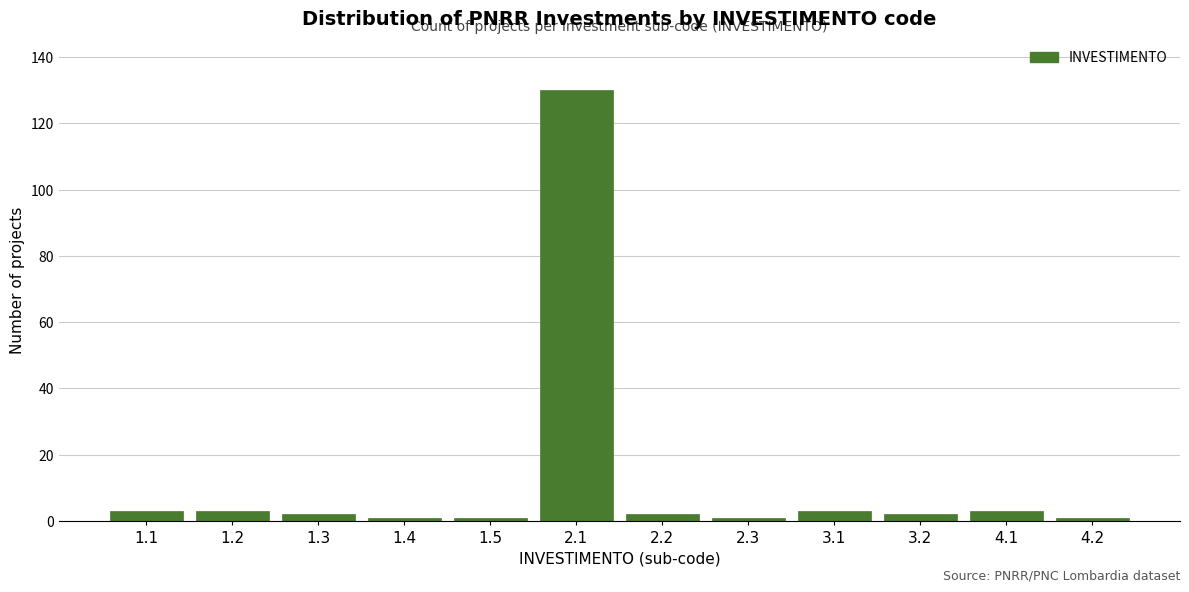

Reading left to right, what are all the values shown in this chart?

3	3	2	1	1	130	2	1	3	2	3	1